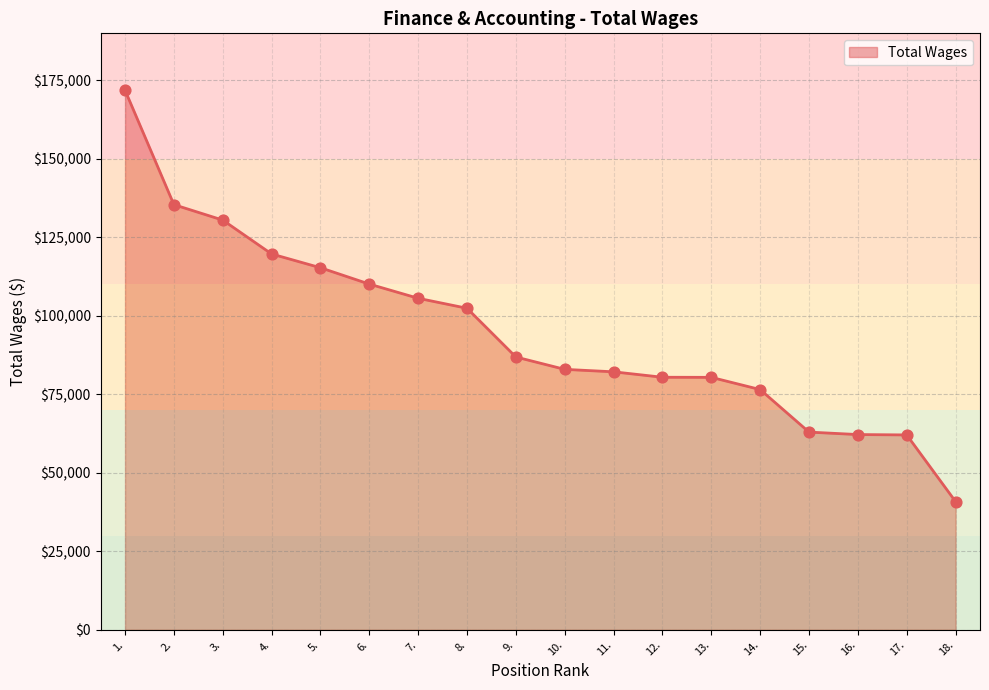

What is the ratio of the value at 12. to the value at 18.?

2.0